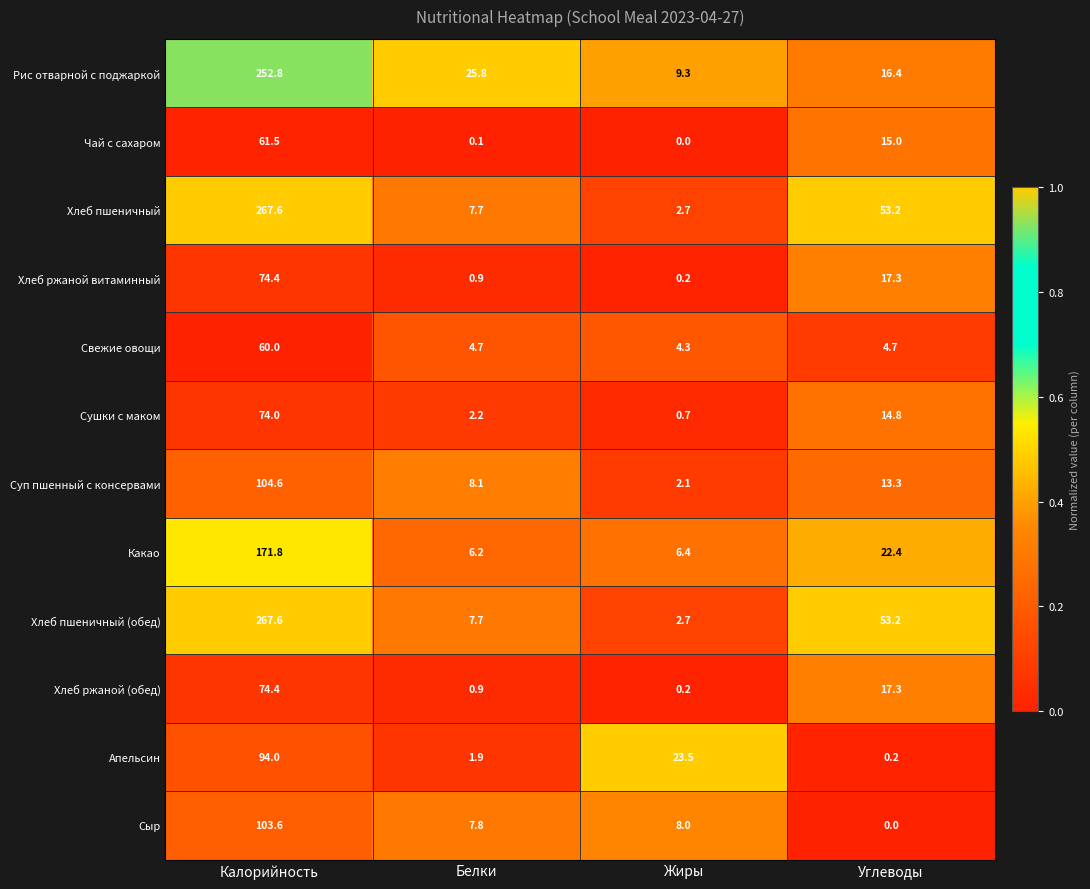

Between Белки and Жиры, which series saw the biggest shift?

Апельсин